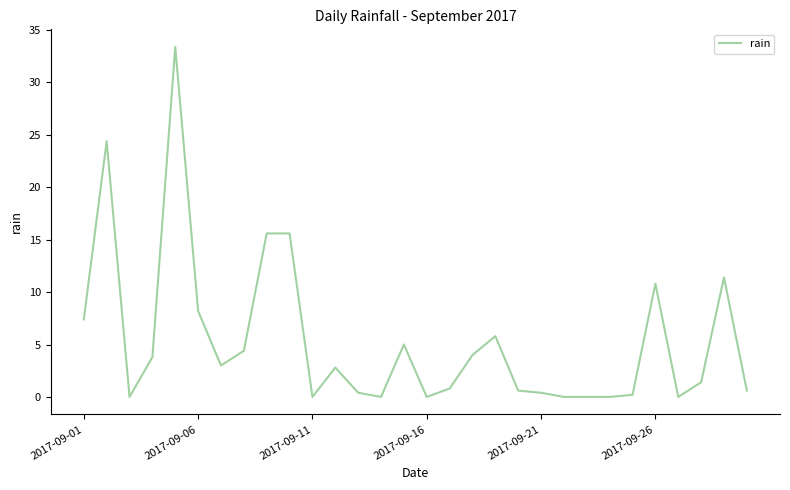

What is the maximum value shown in the chart?

33.4